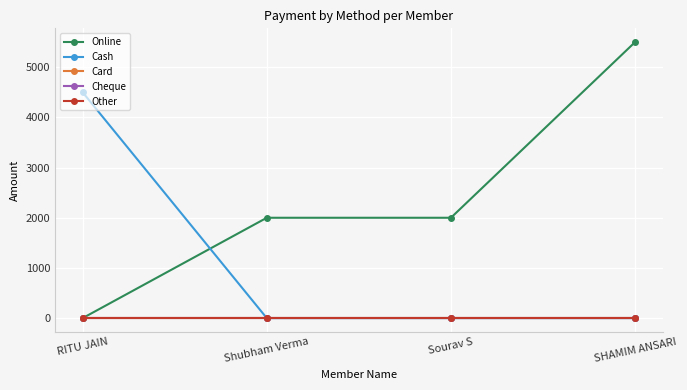

True or false: Other has more than 1 points higher than both neighbors.

False